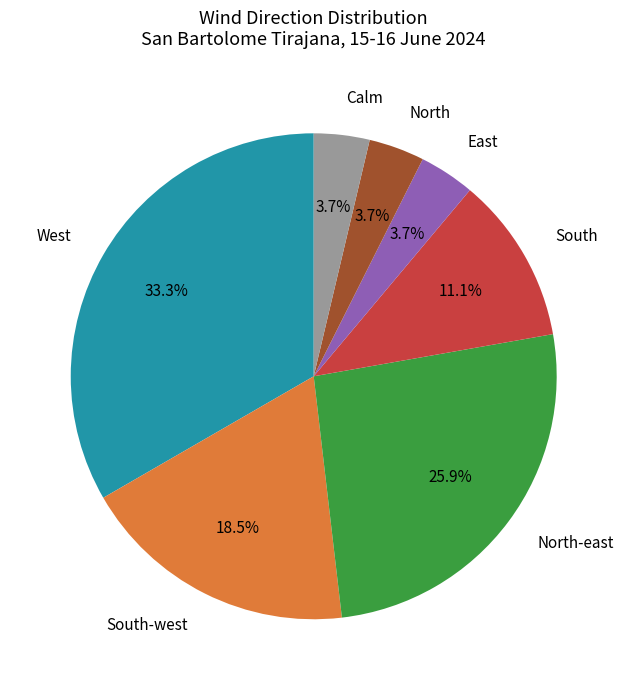

Does any single category account for the majority?

No